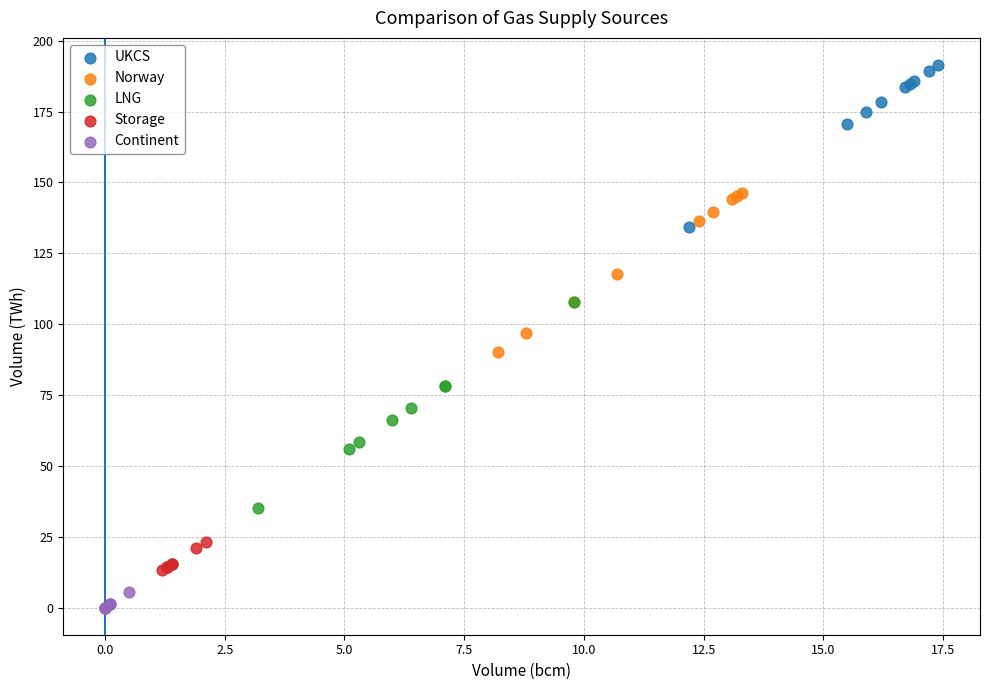

Which series has the widest spread of Y values?

LNG